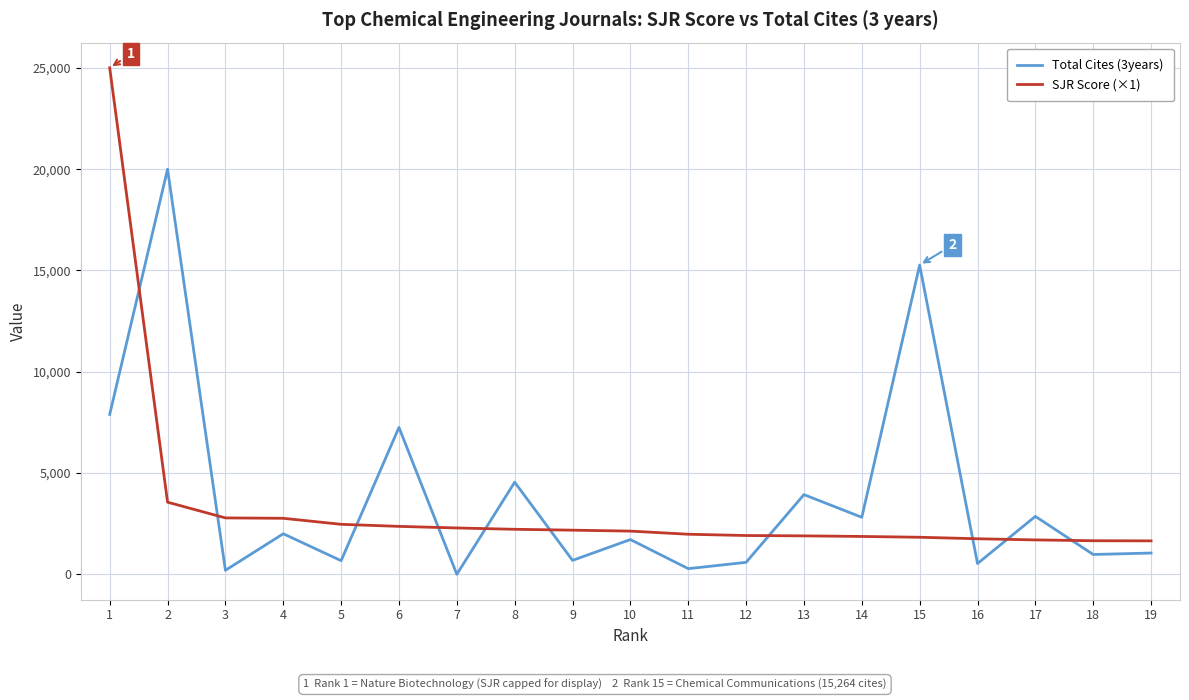

True or false: Total Cites (3years) and SJR Score (×1) cross at least once.

True